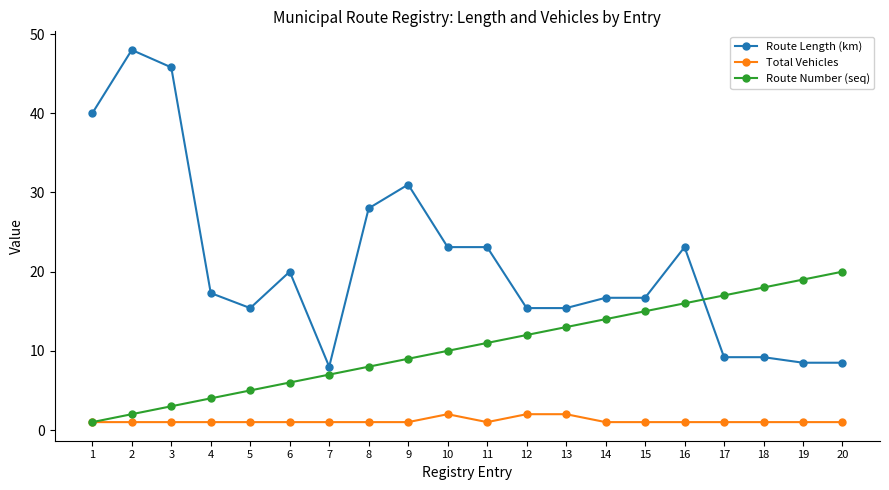

Rank the series by their maximum value, from lowest to highest.

Total Vehicles, Route Number (seq), Route Length (km)